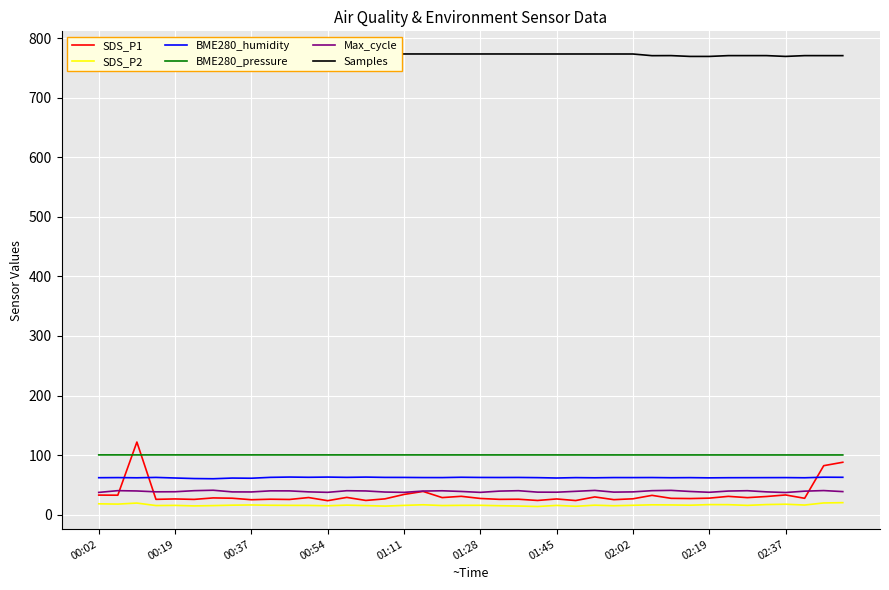

What are all the series names shown in the legend?

SDS_P1, SDS_P2, BME280_humidity, BME280_pressure, Max_cycle, Samples